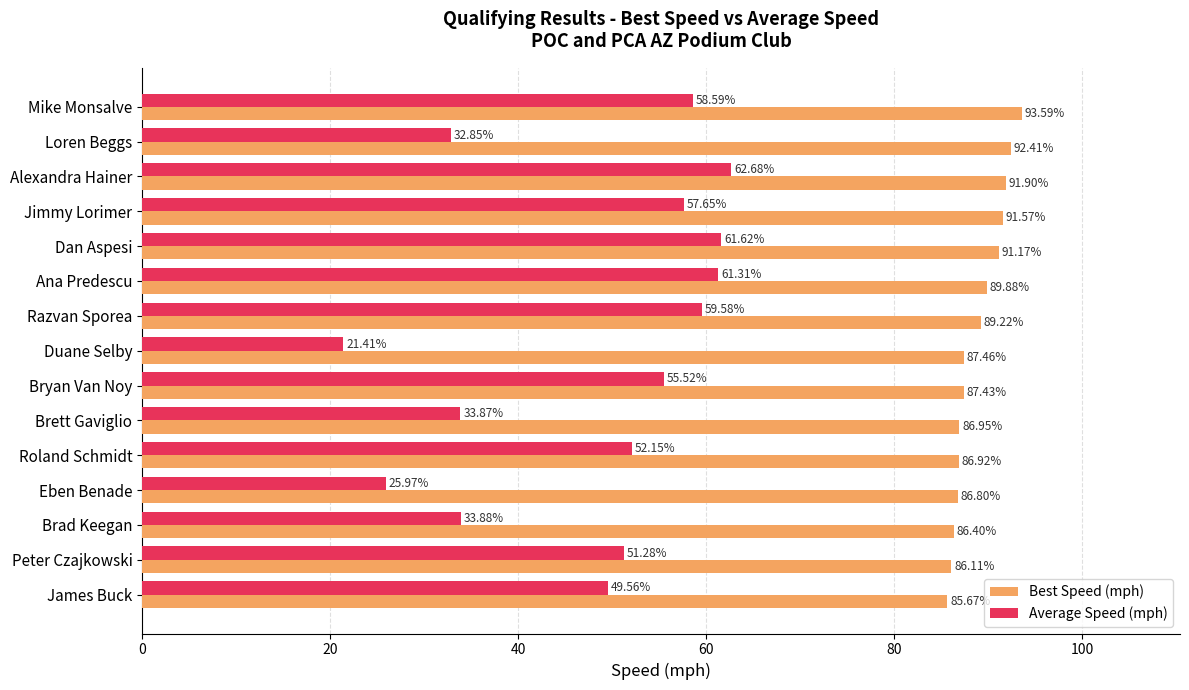

Rank the series by their average value, from lowest to highest.

Average Speed (mph), Best Speed (mph)